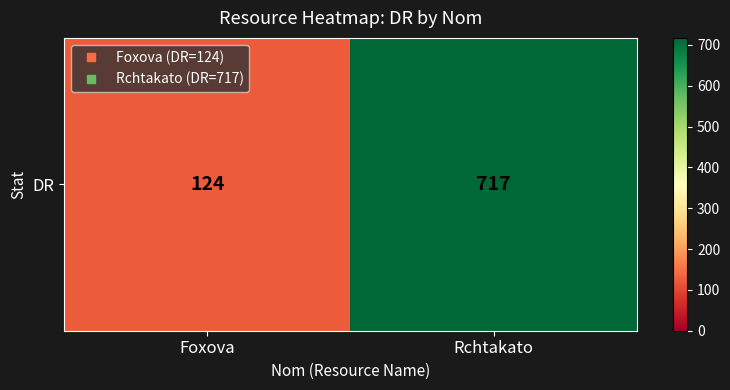

Between Foxova and Rchtakato, which is larger?

Rchtakato